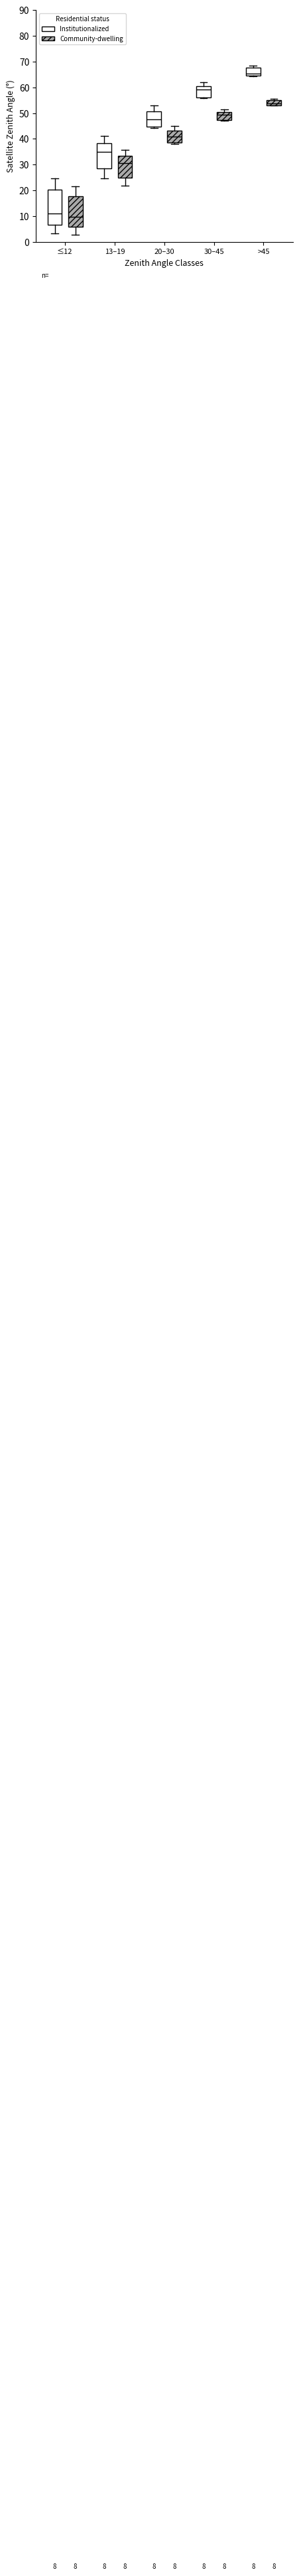

Comparing the boxes themselves (not the whiskers), which one is the tallest?

≤12 (Institutionalized)